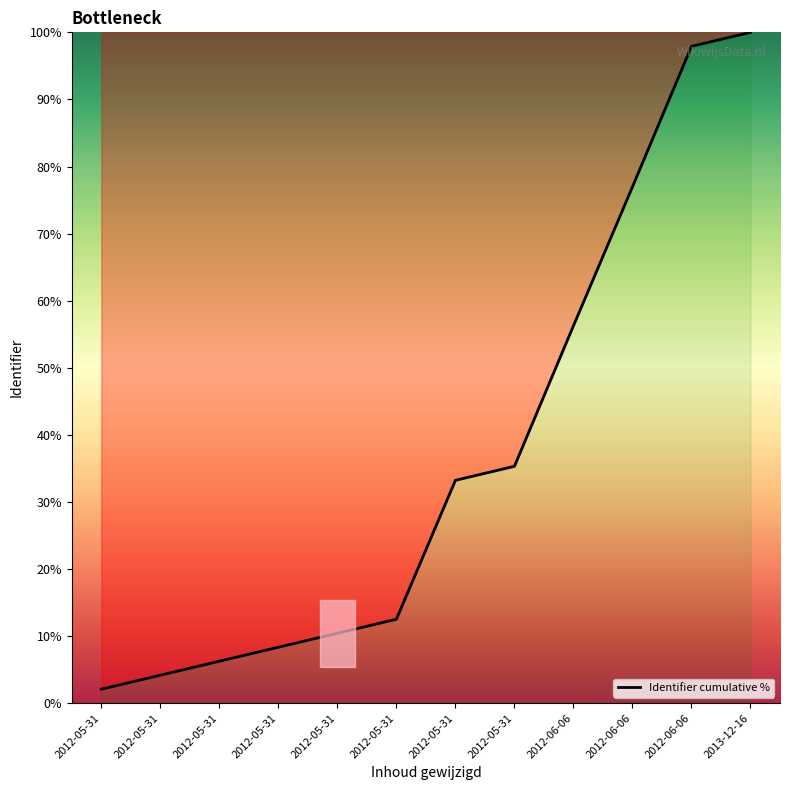

What is the difference between the values at 2012-05-31 and 2012-05-31?

27.0